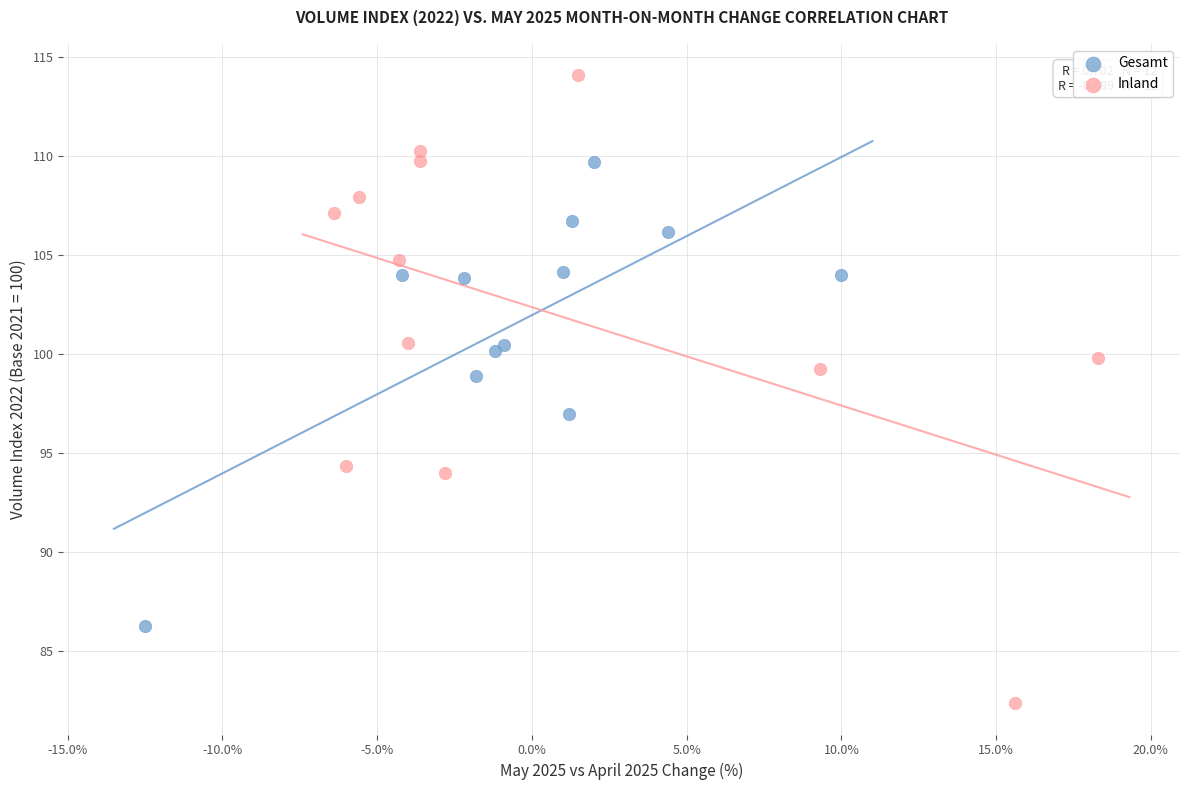

Which series has the widest spread of Y values?

Inland